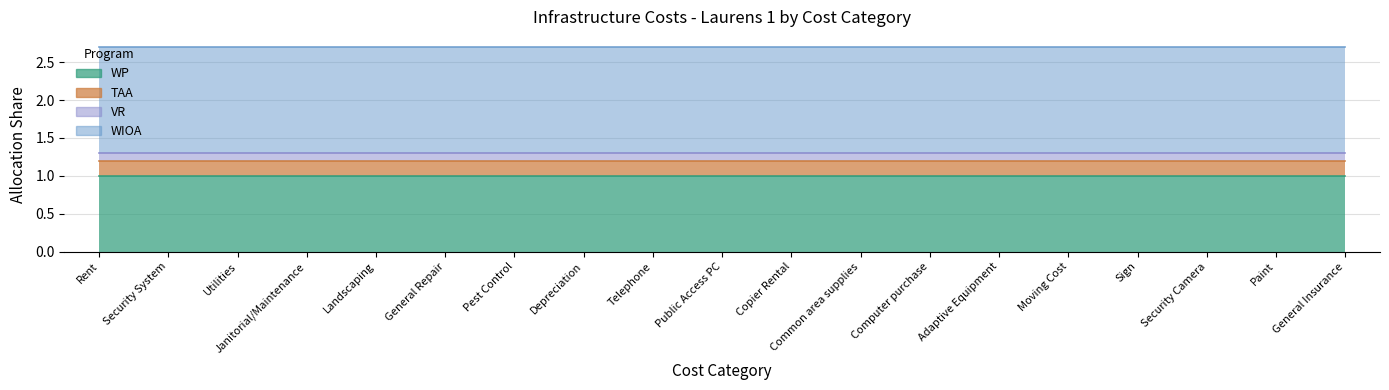

Between Pest Control and Common area supplies, which is larger?

Pest Control